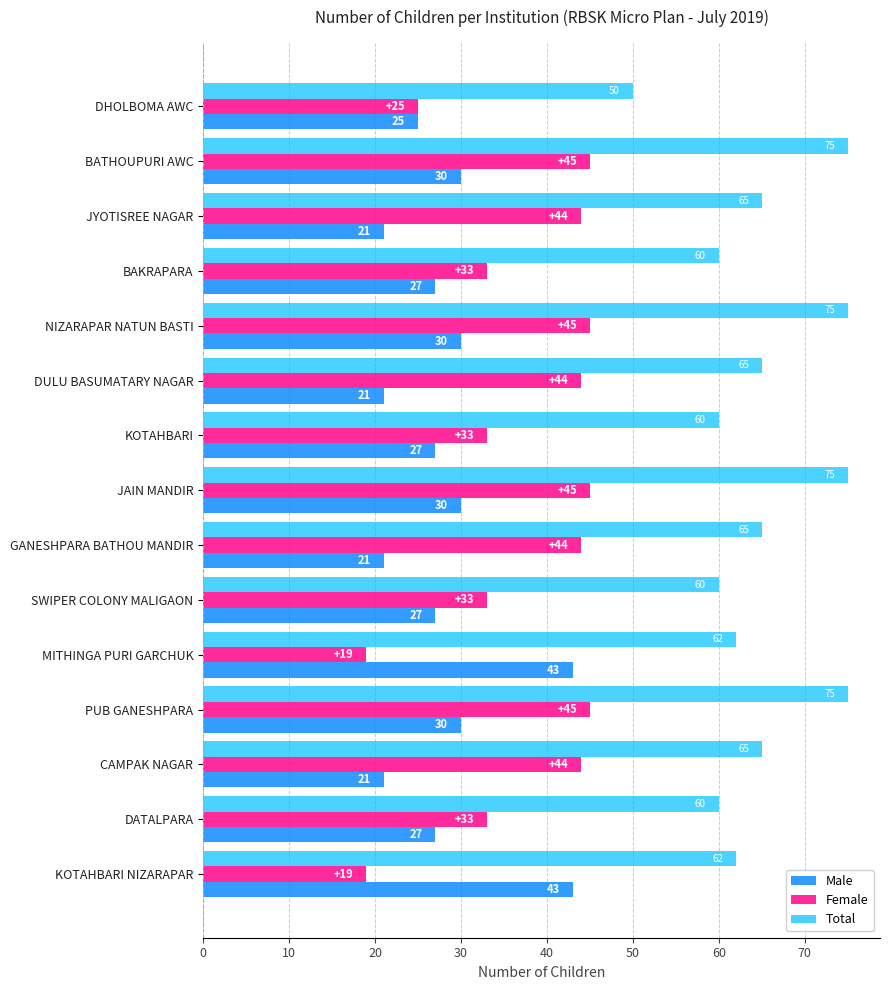

Is it true that Female equals 33 at KOTAHBARI?

True